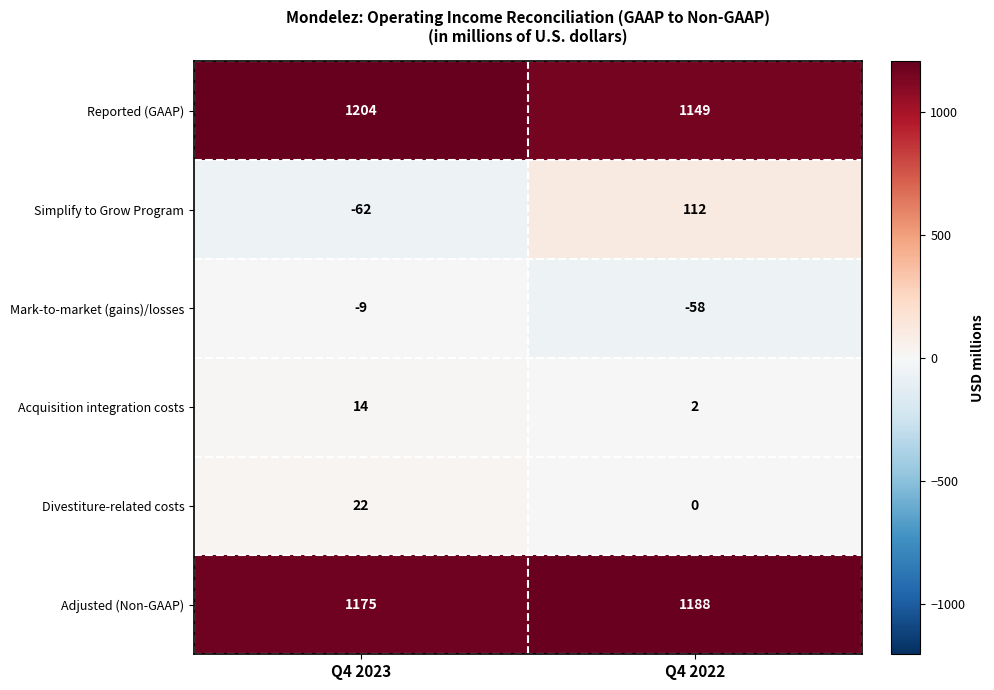

What is the difference between the Simplify to Grow Program values at Q4 2023 and Q4 2022?

174